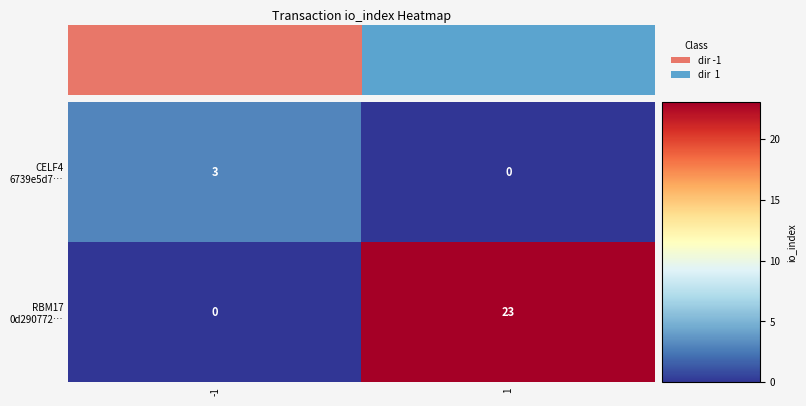

What is the difference between the maximum and minimum values in the RBM17 0d290772… series?

23